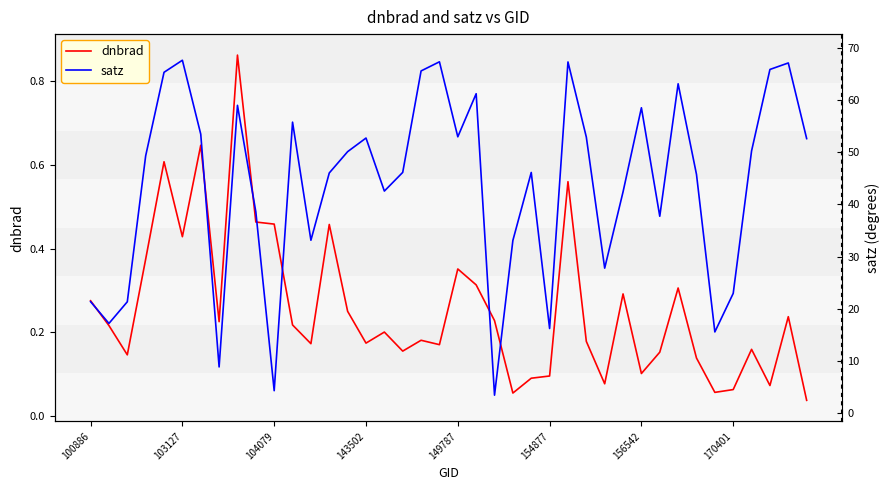

At which label is satz closest to 35?

12